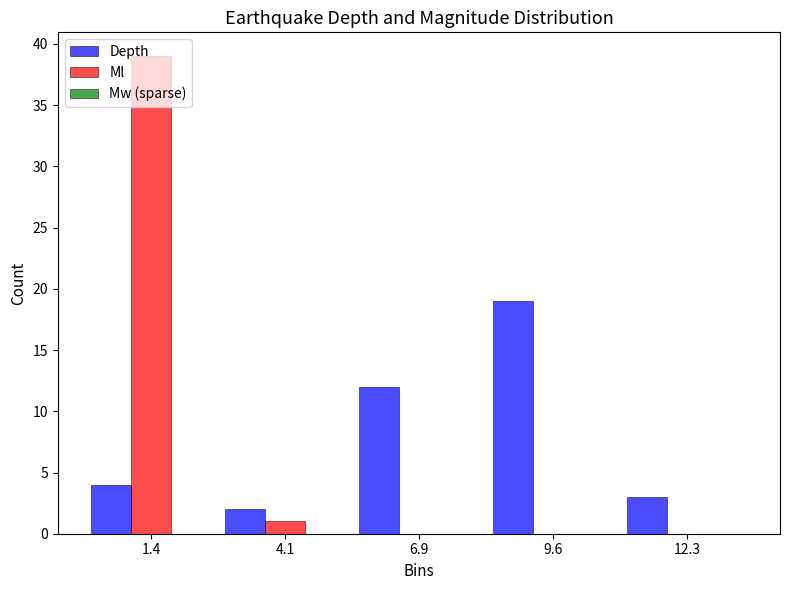

The value of Ml at 4.1 is 1. True or false?

True